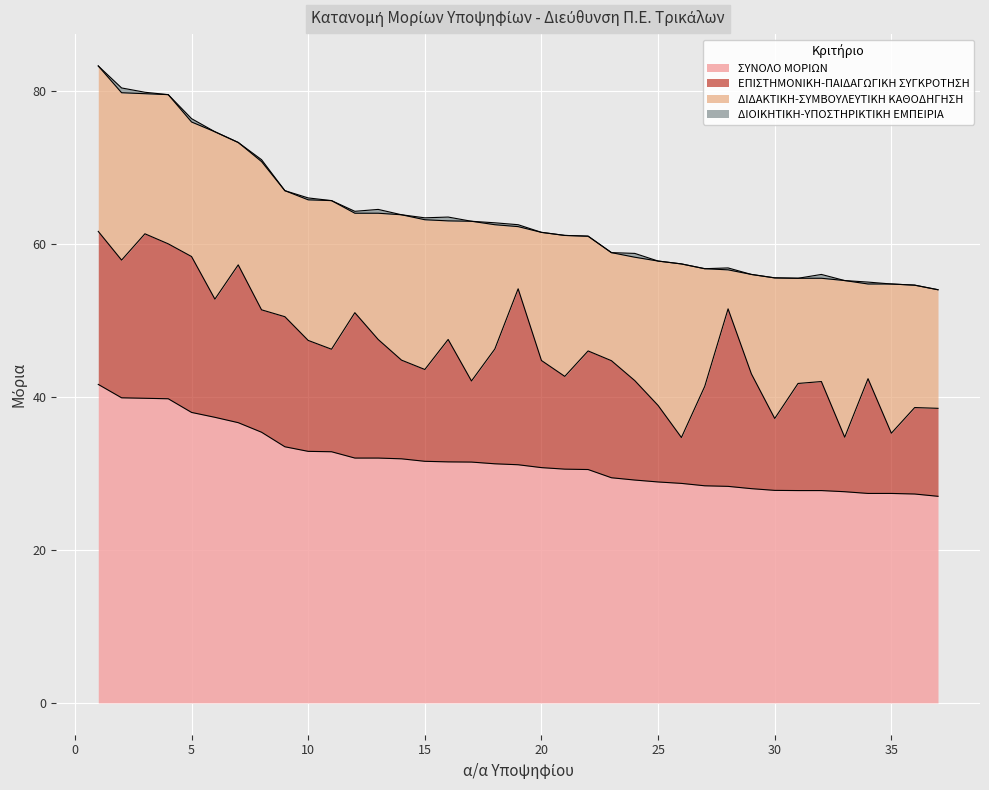

Reading left to right, extract all data points from this chart.

ΣΥΝΟΛΟ ΜΟΡΙΩΝ: 41.6	39.9	39.8	39.8	38.0	37.3	36.6	35.4	33.5	32.9	32.8	32.0	32.0	31.9	31.6	31.5	31.5	31.2	31.1	30.8	30.6	30.5	29.4	29.1	28.9	28.7	28.4	28.3	28.0	27.8	27.8	27.8	27.6	27.4	27.4	27.3	27.0
ΕΠΙΣΤΗΜΟΝΙΚΗ-ΠΑΙΔΑΓΩΓΙΚΗ ΣΥΓΚΡΟΤΗΣΗ: 20.0	18.0	21.5	20.2	20.4	15.4	20.6	16.0	17.0	14.5	13.4	19.0	15.5	12.9	12.0	16.0	10.6	15.0	23.0	14.0	12.1	15.5	15.3	13.0	10.0	6.0	13.0	23.2	15.0	9.4	14.0	14.2	7.1	15.0	7.9	11.3	11.5
ΔΙΔΑΚΤΙΚΗ-ΣΥΜΒΟΥΛΕΥΤΙΚΗ ΚΑΘΟΔΗΓΗΣΗ: 21.6	21.9	18.3	19.5	17.6	21.9	16.0	19.4	16.5	18.4	19.4	13.0	16.5	19.0	19.6	15.5	20.9	16.2	8.1	16.8	18.4	15.0	14.1	16.1	18.9	22.7	15.4	5.1	13.0	18.4	13.8	13.5	20.5	12.4	19.5	16.0	15.5
ΔΙΟΙΚΗΤΙΚΗ-ΥΠΟΣΤΗΡΙΚΤΙΚΗ ΕΜΠΕΙΡΙΑ: 0.0	0.6	0.2	0.0	0.4	0.0	0.0	0.2	0.0	0.2	0.0	0.2	0.5	0.0	0.2	0.5	0.0	0.2	0.2	0.0	0.0	0.0	0.0	0.5	0.0	0.0	0.0	0.2	0.0	0.0	0.0	0.5	0.0	0.2	0.0	0.0	0.0